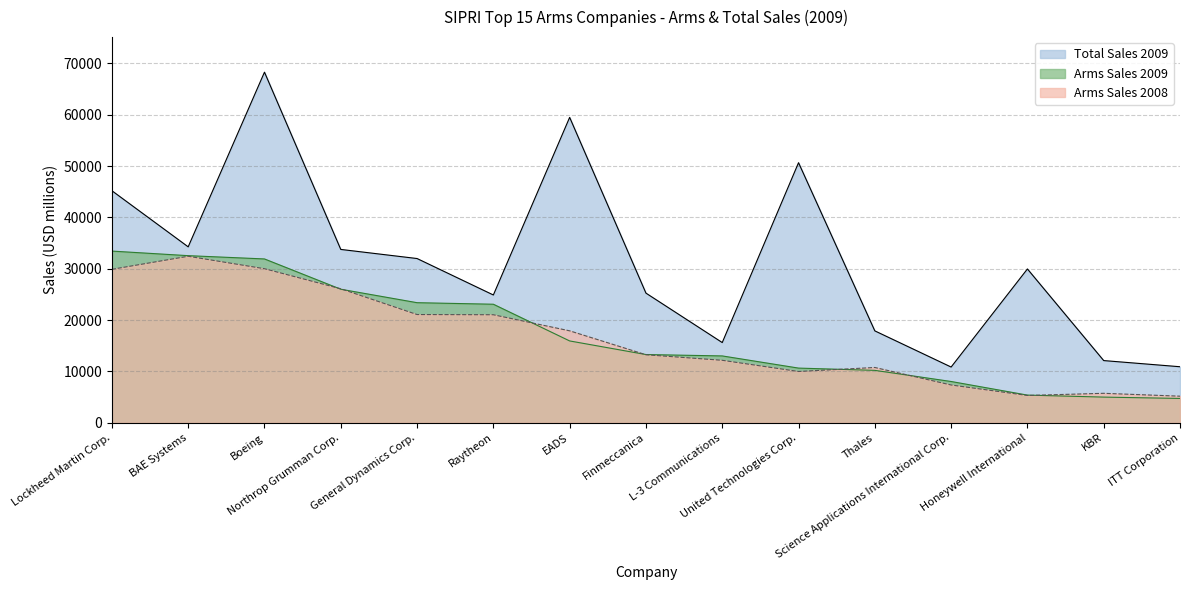

At ITT Corporation, list the series in order from smallest to largest.

Arms Sales 2009, Arms Sales 2008, Total Sales 2009